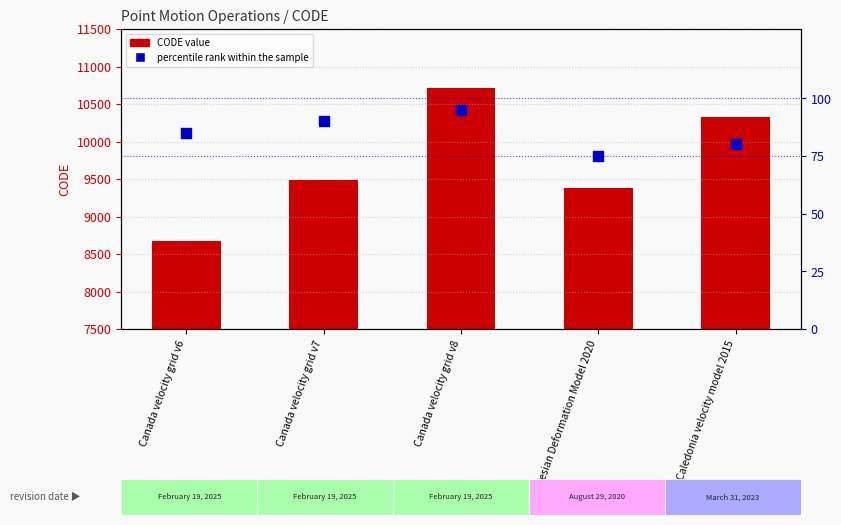

What are all the series names shown in the legend?

CODE value, percentile rank within the sample